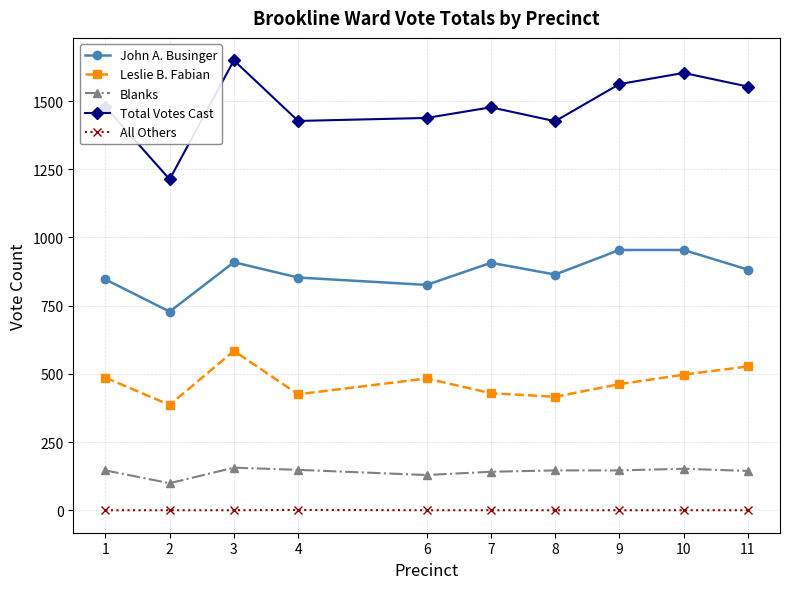

True or false: Total Votes Cast and Leslie B. Fabian intersect in this chart.

False